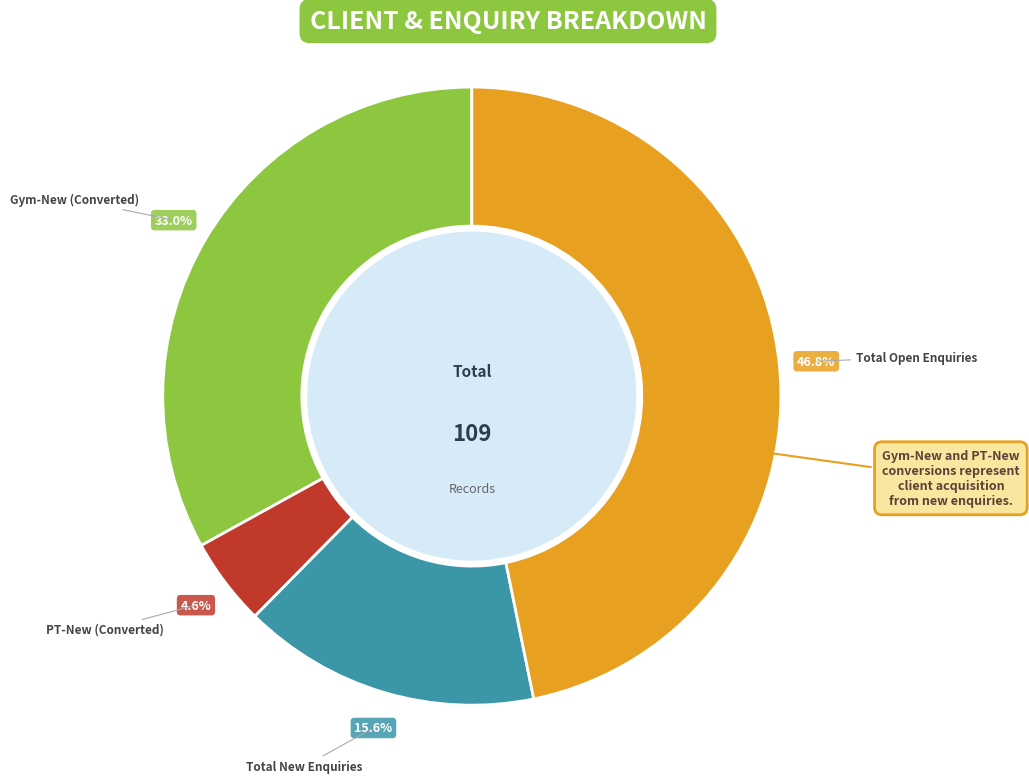

To the nearest percent, what is the difference between the largest and smallest slice percentages?

42%